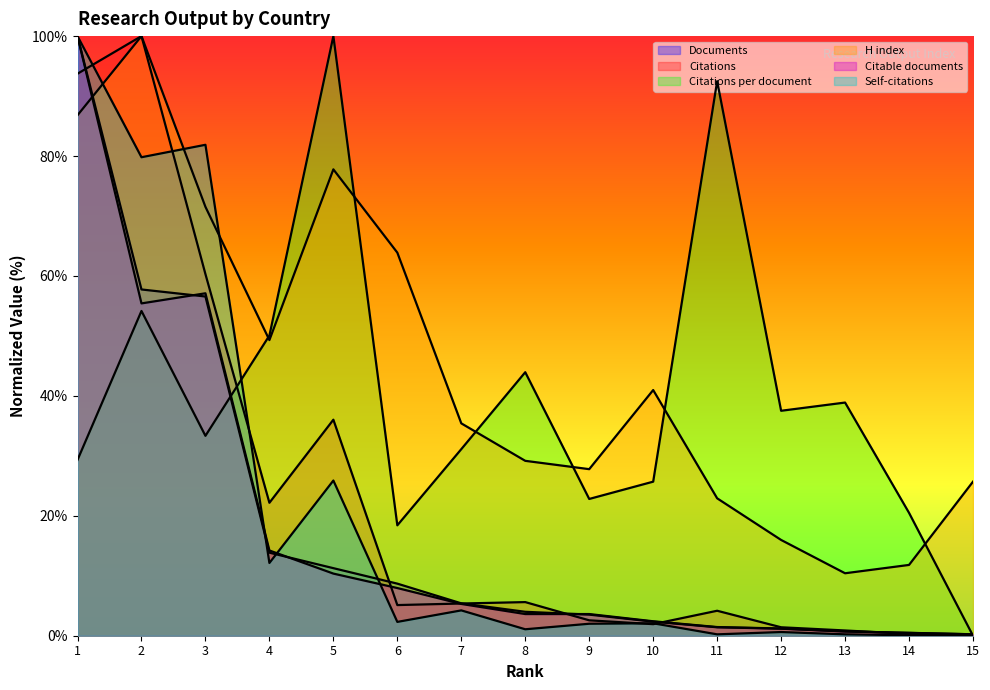

How many distinct data groups are displayed?

6